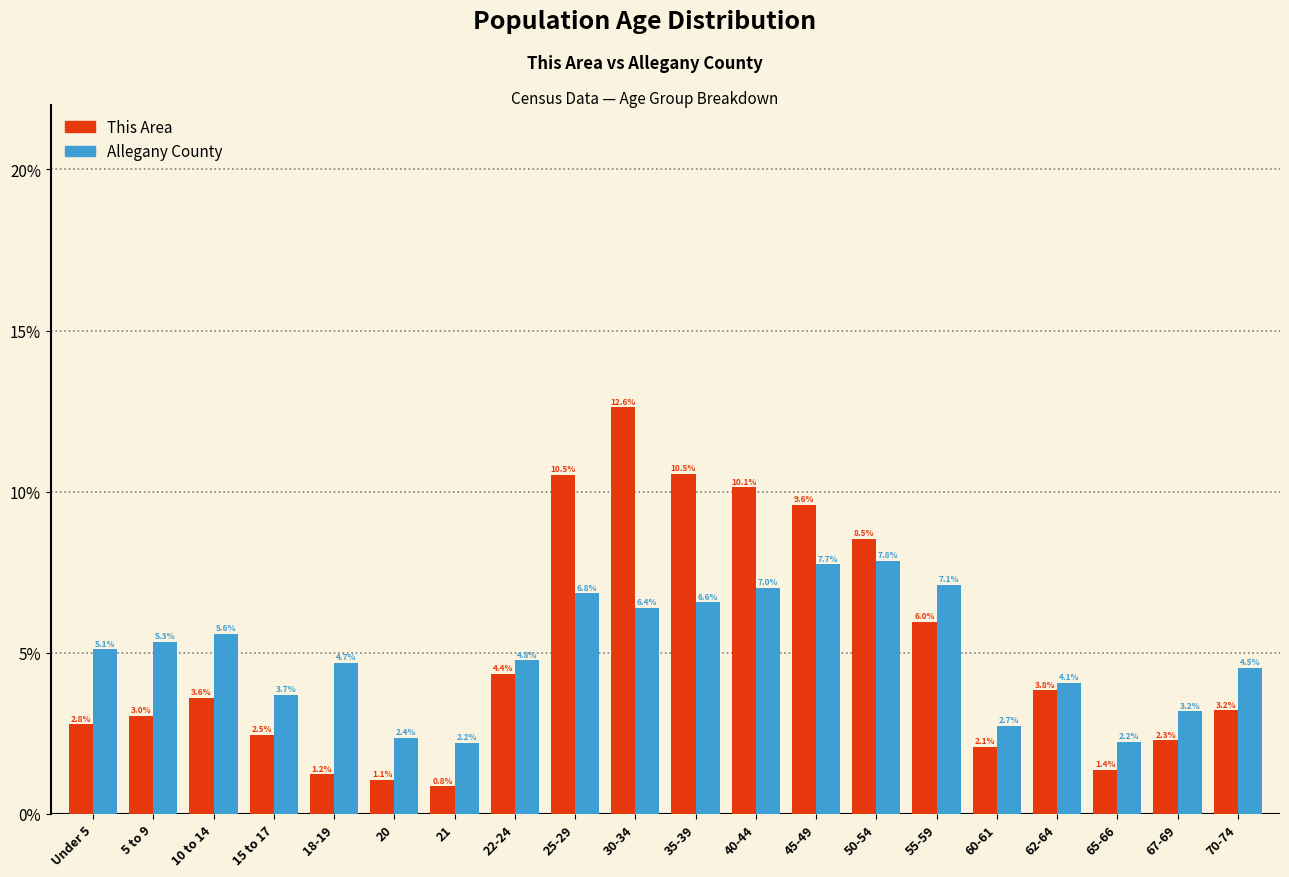

Reading left to right, transcribe all the data shown in this chart.

This Area: 2.8	3.0	3.6	2.5	1.2	1.1	0.8	4.4	10.5	12.6	10.5	10.1	9.6	8.5	6.0	2.1	3.8	1.4	2.3	3.2
Allegany County: 5.1	5.3	5.6	3.7	4.7	2.4	2.2	4.8	6.8	6.4	6.6	7.0	7.7	7.8	7.1	2.7	4.1	2.2	3.2	4.5